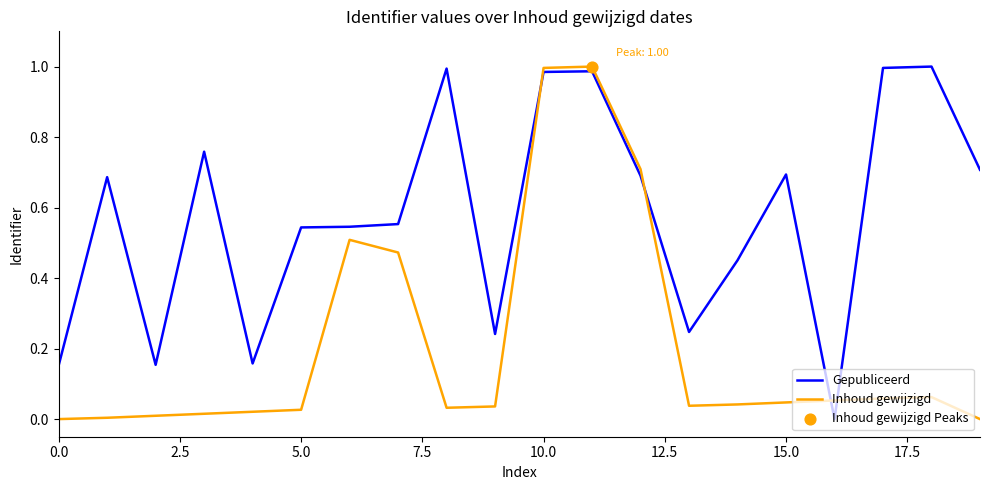

Which series has the largest total across all categories?

Gepubliceerd